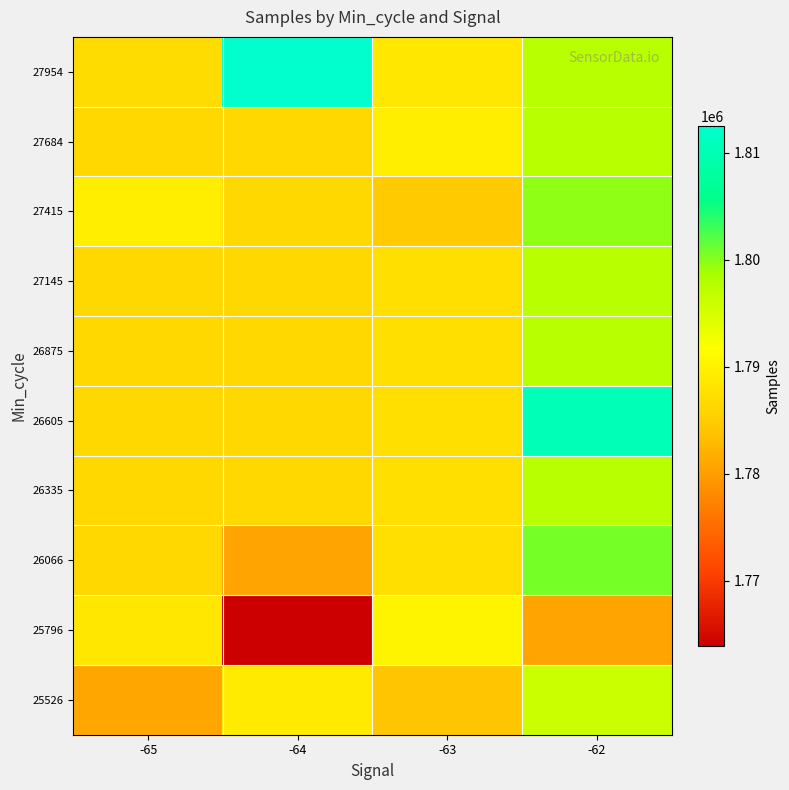

Reading left to right, transcribe all the data shown in this chart.

25526: -65=1780838.3	-64=1788948.0	-63=1784137.0	-62=1795855.5
25796: -65=1788438.0	-64=1763907.0	-63=1790297.8	-62=1780636.0
26066: -65=1786417.3	-64=1780625.5	-63=1787401.4	-62=1800760.0
26335: -65=1786417.3	-64=1786505.4	-63=1787401.4	-62=1797485.3
26605: -65=1786417.3	-64=1786505.4	-63=1787401.4	-62=1810393.0
26875: -65=1786417.3	-64=1786505.4	-63=1787401.4	-62=1797485.3
27145: -65=1786417.3	-64=1786505.4	-63=1787401.4	-62=1797485.3
27415: -65=1789463.0	-64=1786505.4	-63=1784653.0	-62=1799782.0
27684: -65=1786417.3	-64=1786505.4	-63=1789419.0	-62=1797485.3
27954: -65=1786930.0	-64=1812541.0	-63=1788500.0	-62=1797485.3